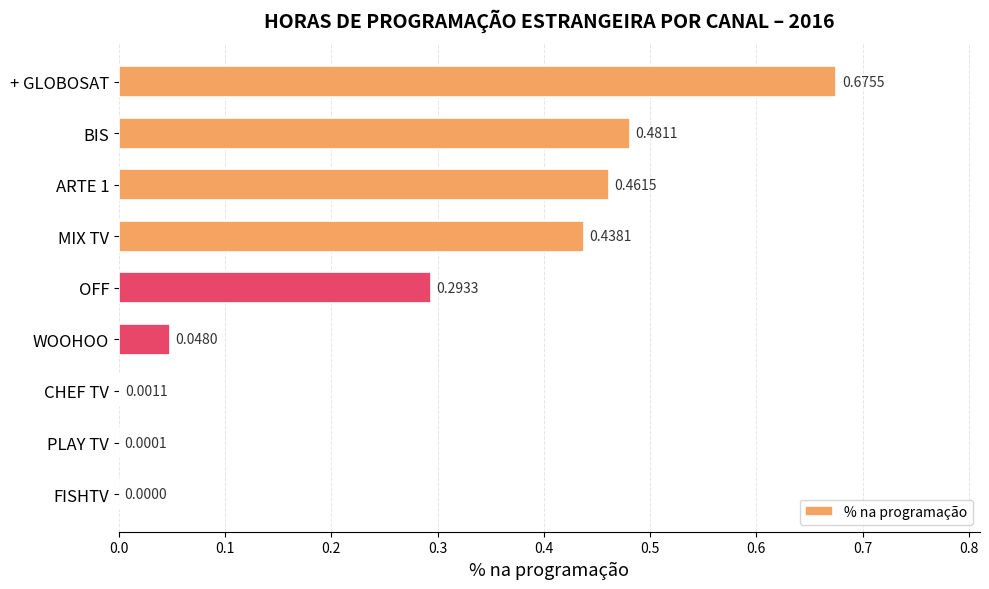

How many values are above zero?

8